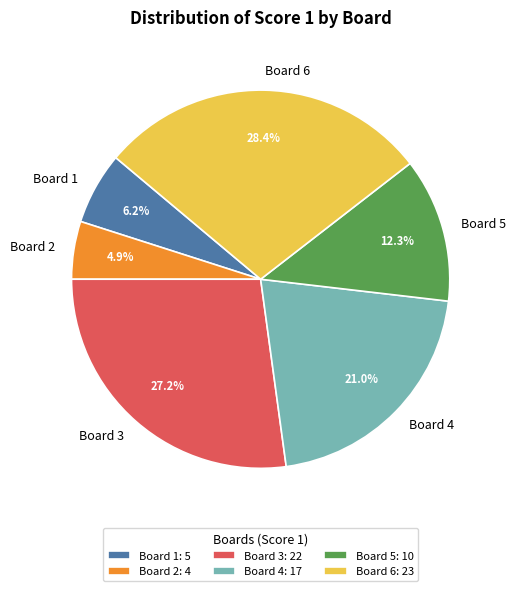

Does any single category account for the majority?

No